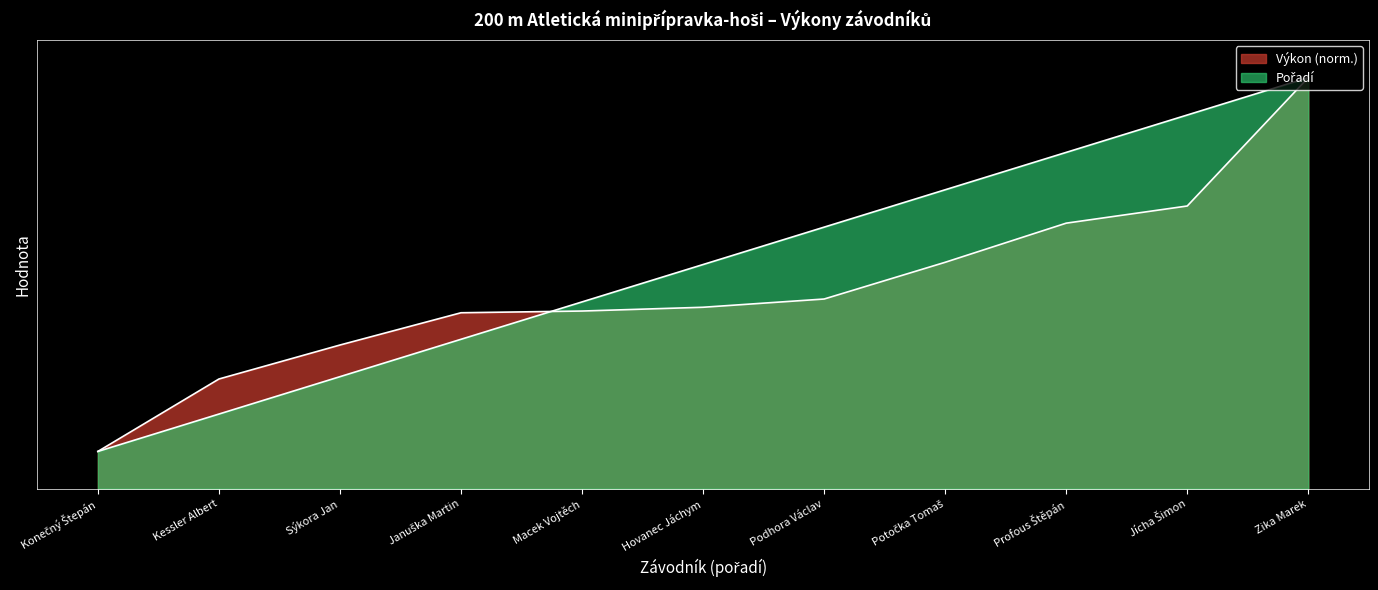

What is the maximum value for Pořadí?

11.0